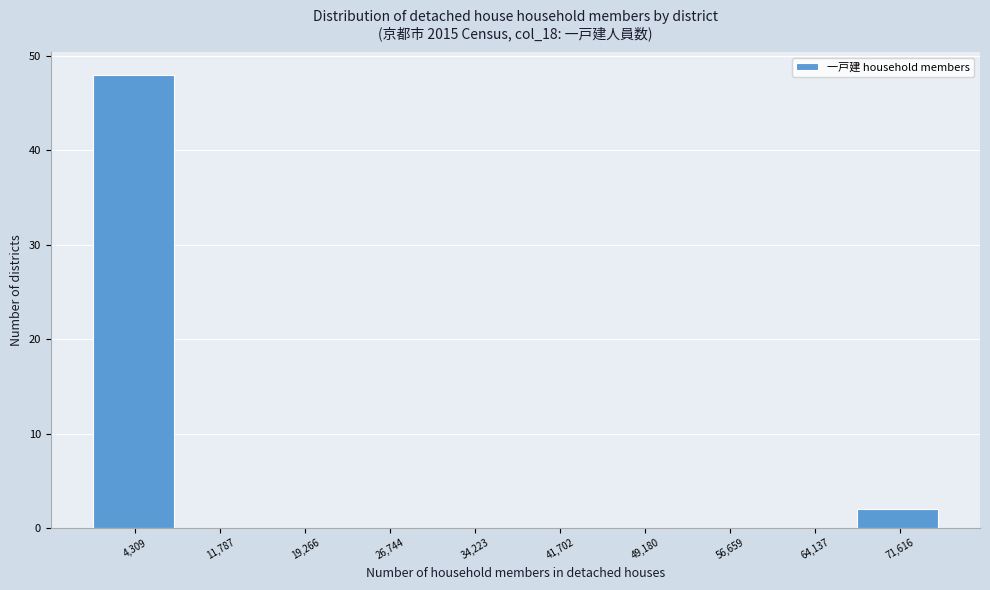

Reading right to left, list all the values displayed in this chart.

71,616=2	64,137=0	56,659=0	49,180=0	41,702=0	34,223=0	26,744=0	19,266=0	11,787=0	4,309=48